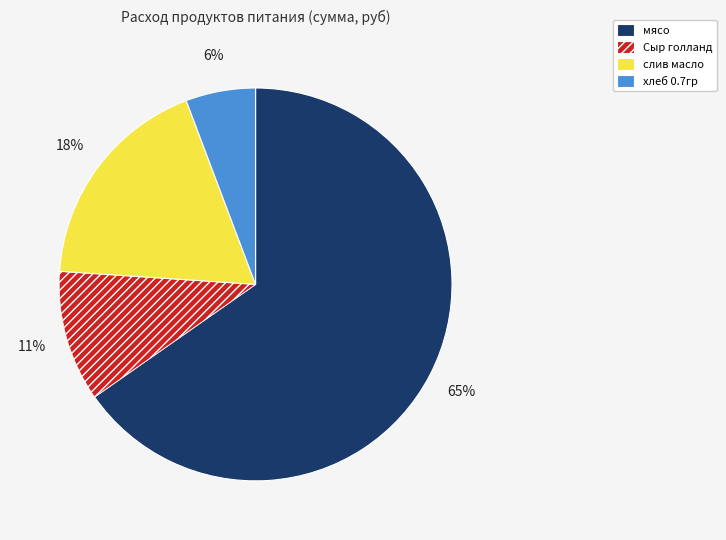

Which slice is the smallest?

хлеб 0.7гр